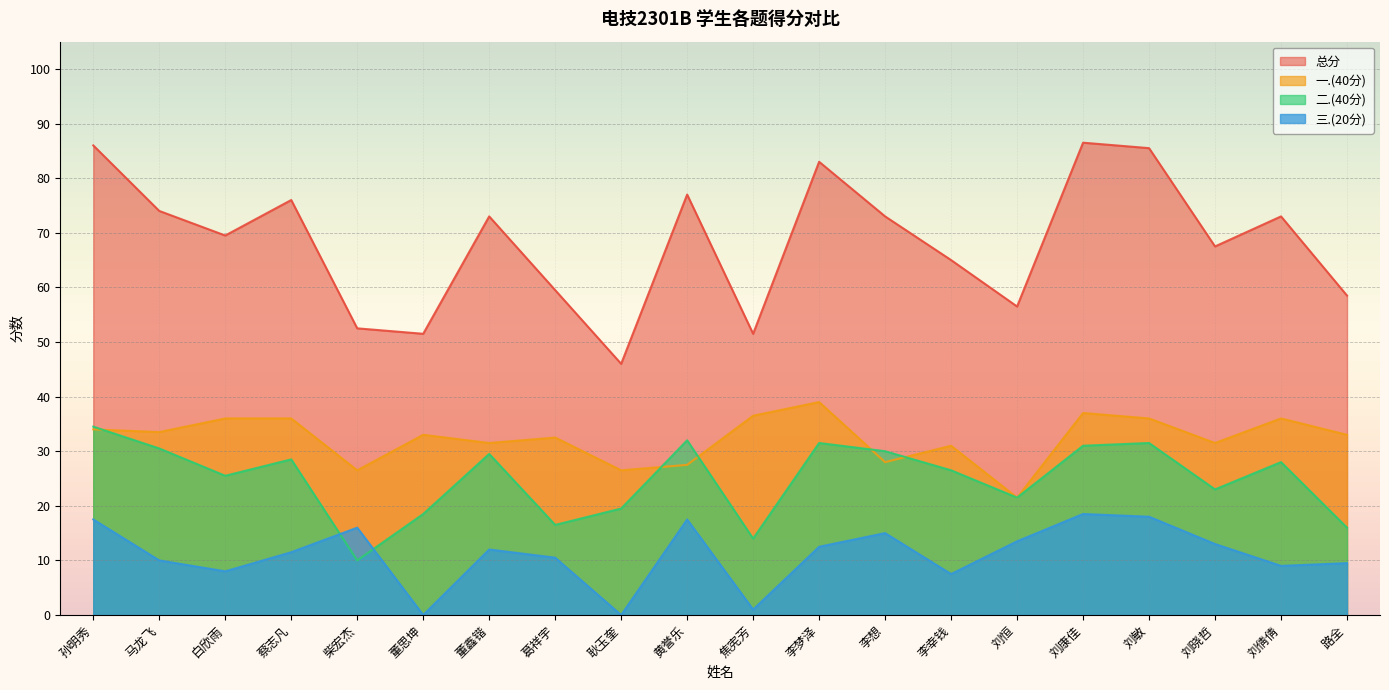

The value of 二.(40分) at 刘晓哲 is 23.0. True or false?

True